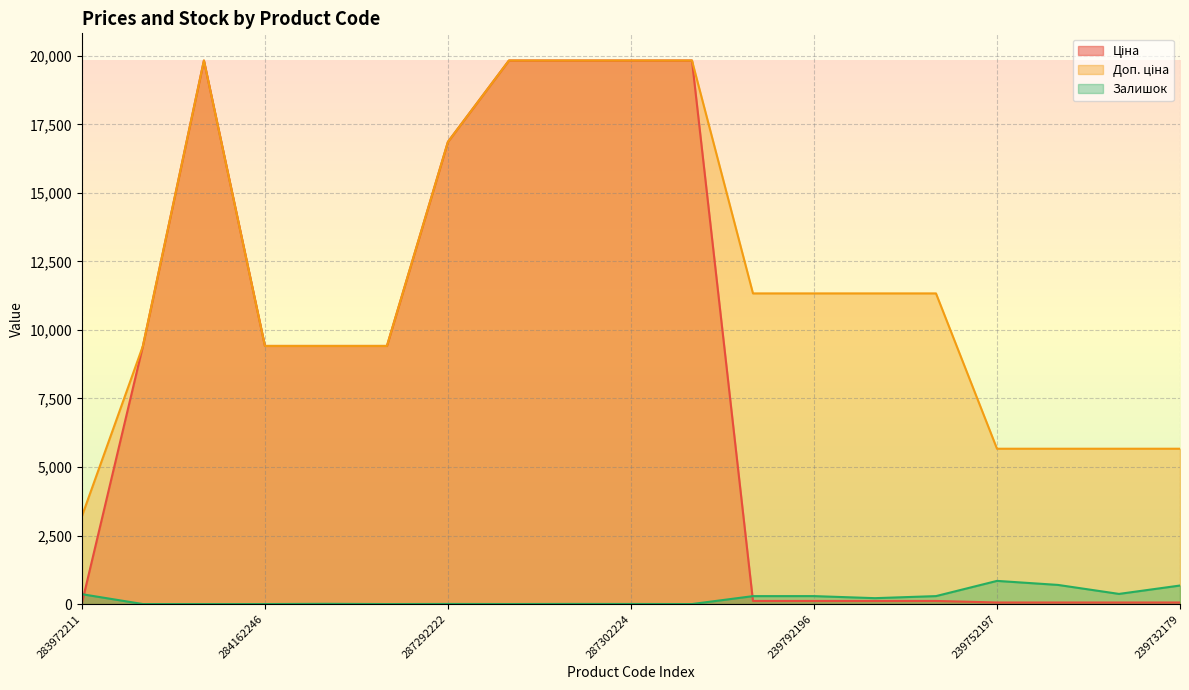

The Залишок series shows 3.0 at 287302224. True or false?

True